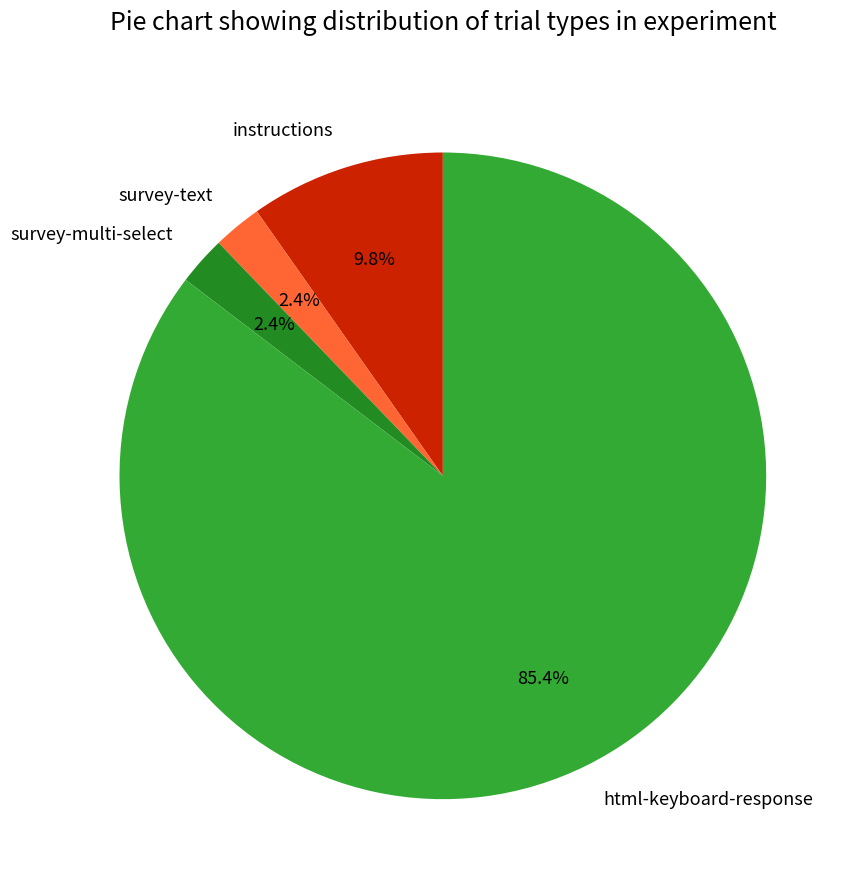

Count the number of slices in the pie.

4